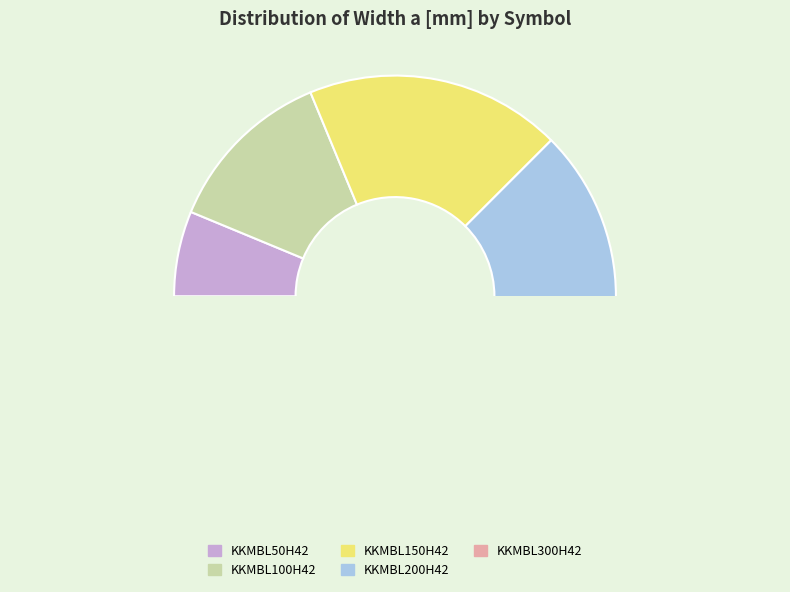

Which slice is the smallest?

KKMBL50H42